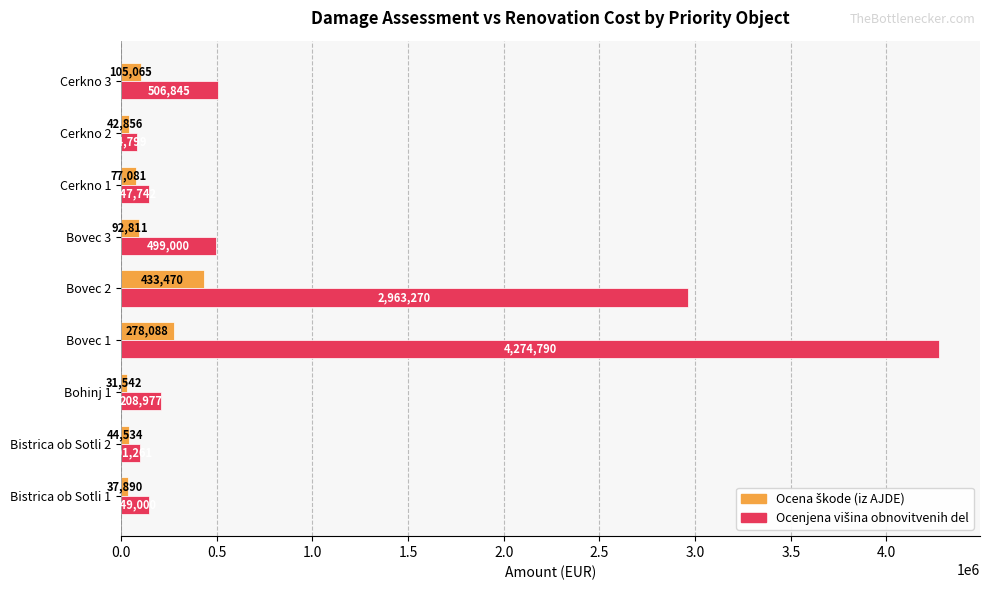

At which category does the chart reach its peak across all series?

Bovec 1